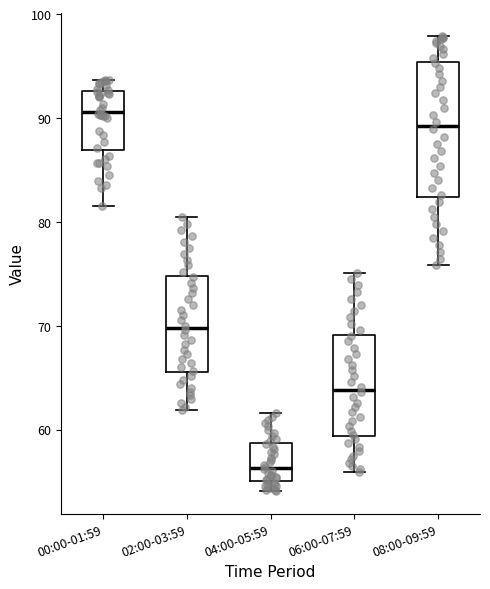

Which box has the highest median line?

00:00-01:59